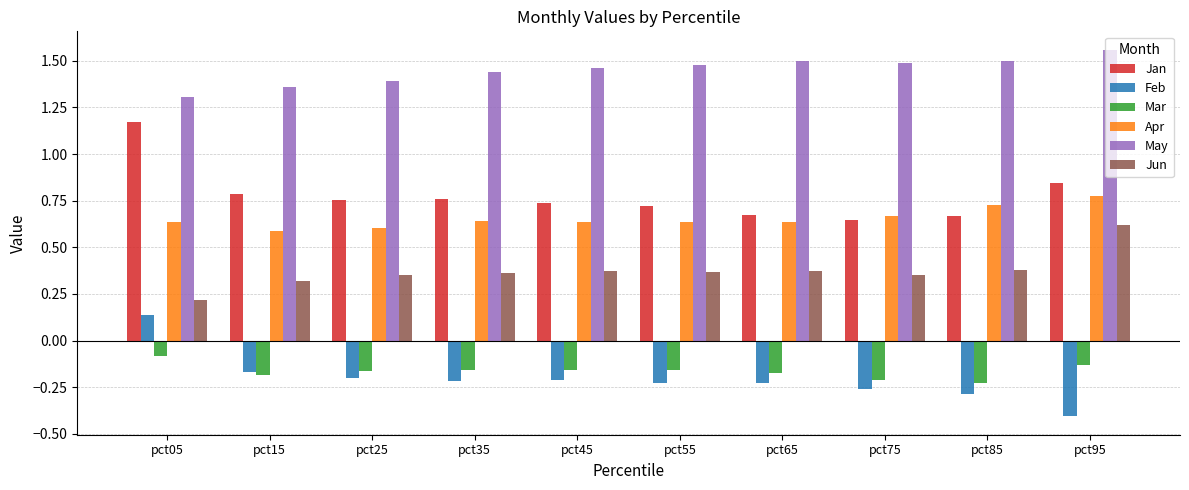

How many bars are there in total?

60